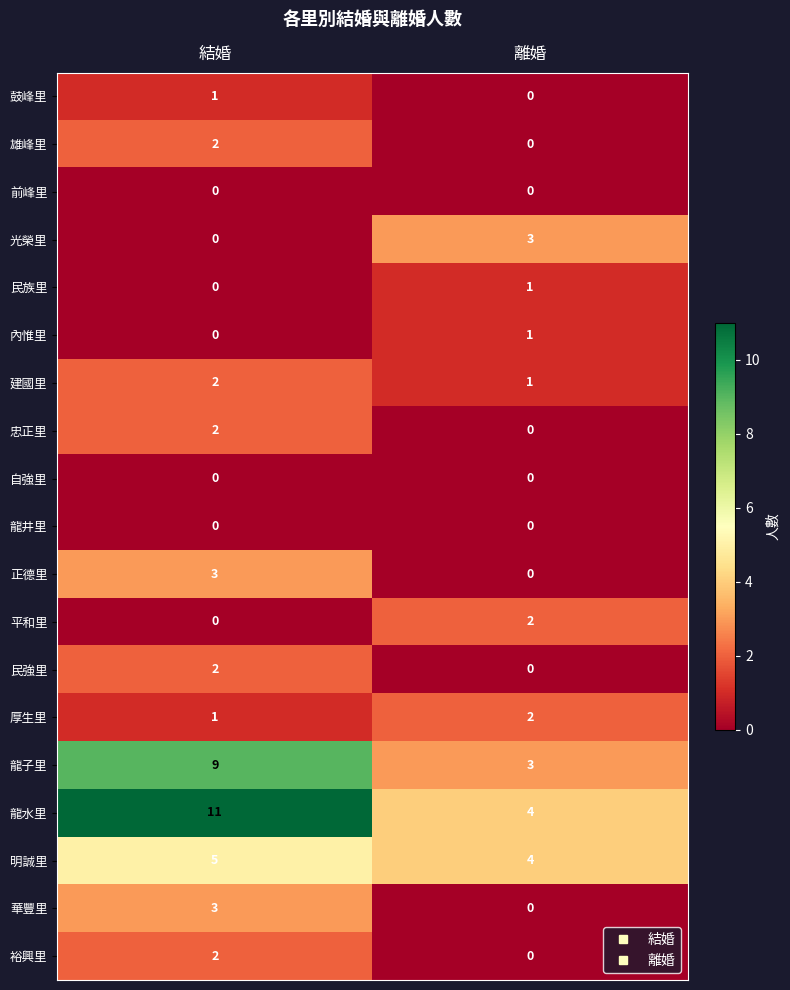

Which category has the highest value across all series?

結婚